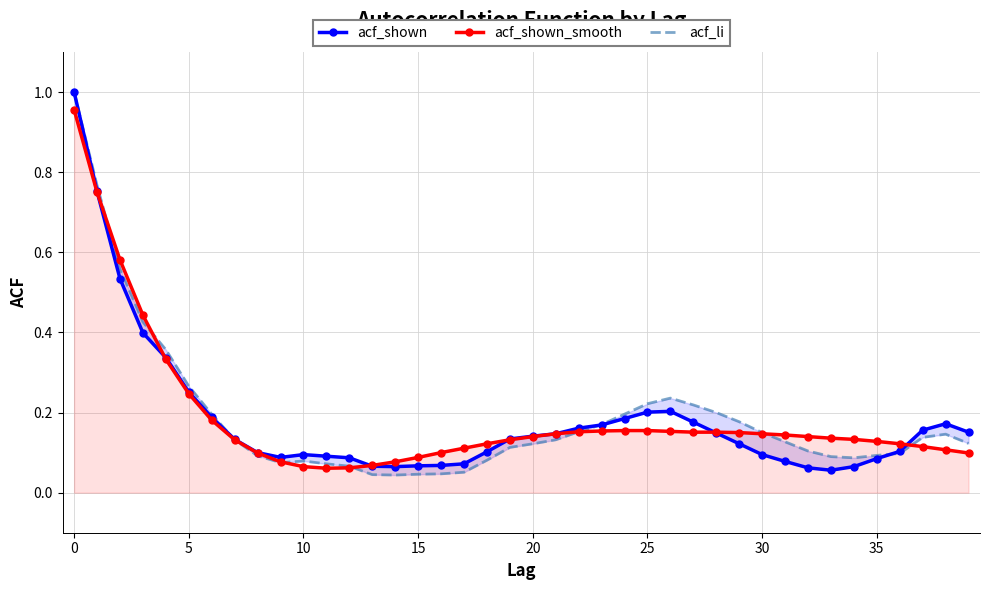

Reading left to right, extract all data points from this chart.

acf_shown: 1.0	0.8	0.5	0.4	0.3	0.3	0.2	0.1	0.1	0.1	0.1	0.1	0.1	0.1	0.1	0.1	0.1	0.1	0.1	0.1	0.1	0.1	0.2	0.2	0.2	0.2	0.2	0.2	0.1	0.1	0.1	0.1	0.1	0.1	0.1	0.1	0.1	0.2	0.2	0.2
acf_shown_smooth: 1.0	0.8	0.6	0.4	0.3	0.2	0.2	0.1	0.1	0.1	0.1	0.1	0.1	0.1	0.1	0.1	0.1	0.1	0.1	0.1	0.1	0.1	0.2	0.2	0.2	0.2	0.2	0.2	0.2	0.1	0.1	0.1	0.1	0.1	0.1	0.1	0.1	0.1	0.1	0.1
acf_li: 1.0	0.8	0.6	0.4	0.4	0.3	0.2	0.1	0.1	0.1	0.1	0.1	0.1	0.0	0.0	0.0	0.0	0.1	0.1	0.1	0.1	0.1	0.2	0.2	0.2	0.2	0.2	0.2	0.2	0.2	0.1	0.1	0.1	0.1	0.1	0.1	0.1	0.1	0.1	0.1